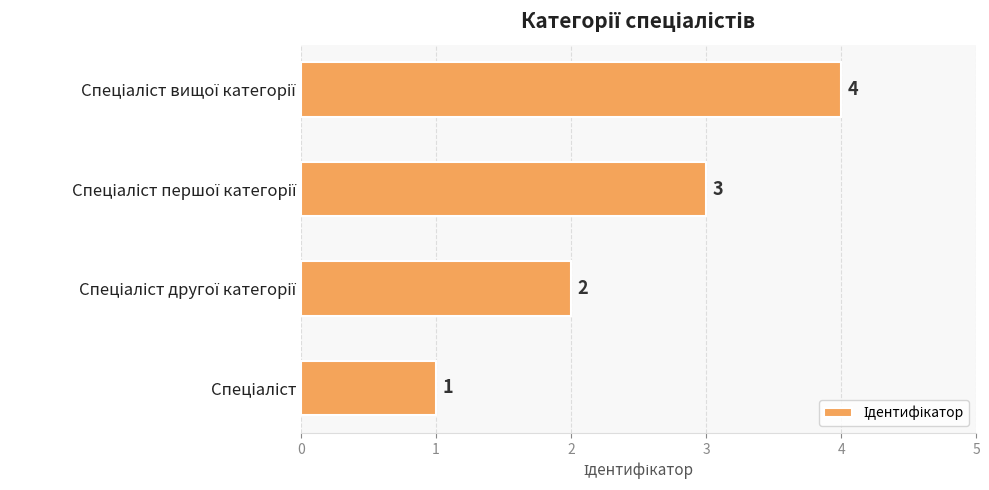

What is the smallest value displayed?

1